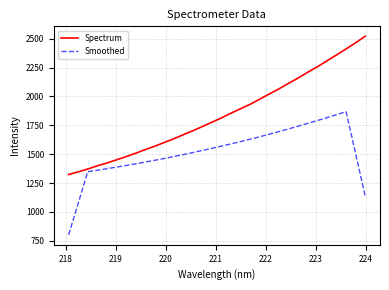

How many values in the Smoothed series are below 1532?

16